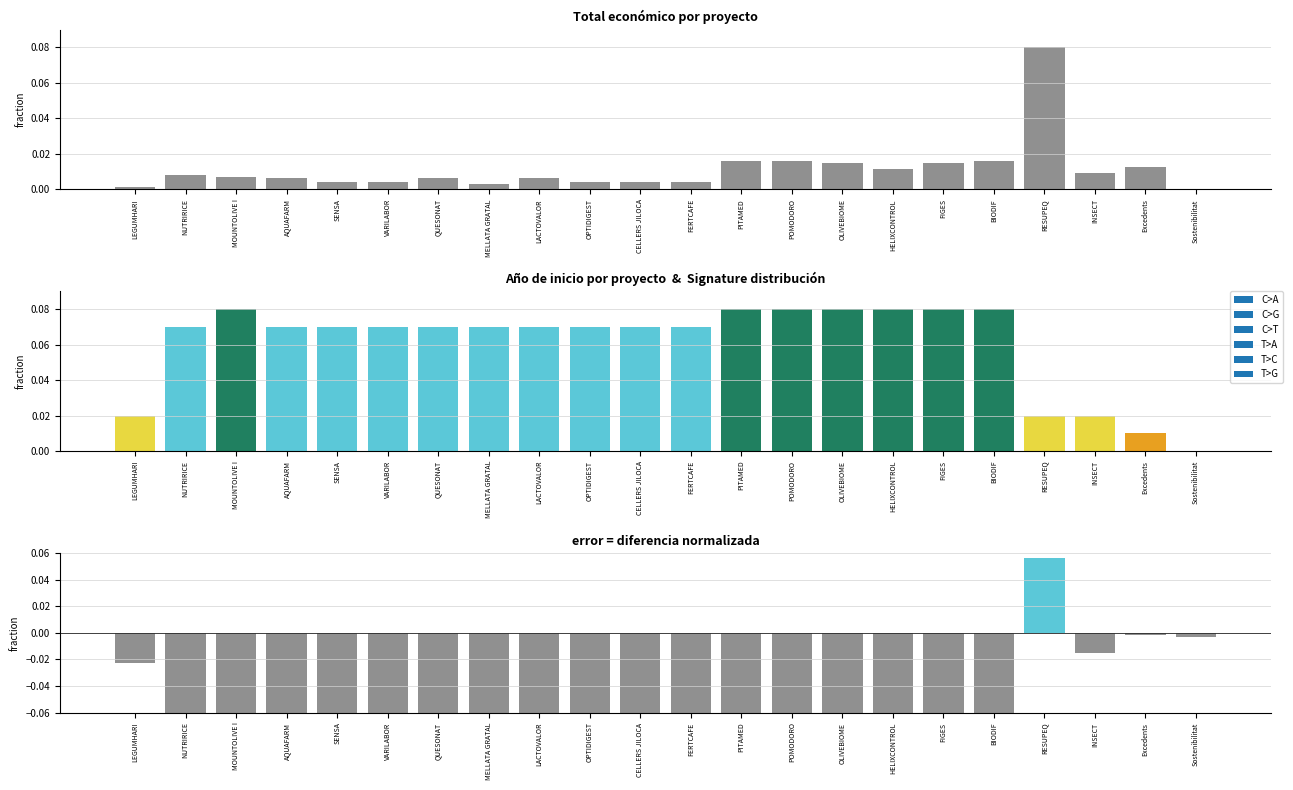

Reading right to left, list all the values displayed in this chart.

Total económico: Sostenibilitat=0.0	Excedents=0.0	INSECT=0.0	RESUPEQ=0.1	BIODIF=0.0	FIGES=0.0	HELIXCONTROL=0.0	OLIVEBIOME=0.0	POMODORO=0.0	PITAMED=0.0	FERTCAFE=0.0	CELLERS JILOCA=0.0	OPTIDIGEST=0.0	LACTOVALOR=0.0	MELLATA GRATAL=0.0	QUESONAT=0.0	VARILABOR=0.0	SENSA=0.0	AQUAFARM=0.0	MOUNTOLIVE I=0.0	NUTRIRICE=0.0	LEGUMHARI=0.0
error: Sostenibilitat=-0.0	Excedents=-0.0	INSECT=-0.0	RESUPEQ=0.1	BIODIF=-0.1	FIGES=-0.1	HELIXCONTROL=-0.1	OLIVEBIOME=-0.1	POMODORO=-0.1	PITAMED=-0.1	FERTCAFE=-0.1	CELLERS JILOCA=-0.1	OPTIDIGEST=-0.1	LACTOVALOR=-0.1	MELLATA GRATAL=-0.1	QUESONAT=-0.1	VARILABOR=-0.1	SENSA=-0.1	AQUAFARM=-0.1	MOUNTOLIVE I=-0.1	NUTRIRICE=-0.1	LEGUMHARI=-0.0